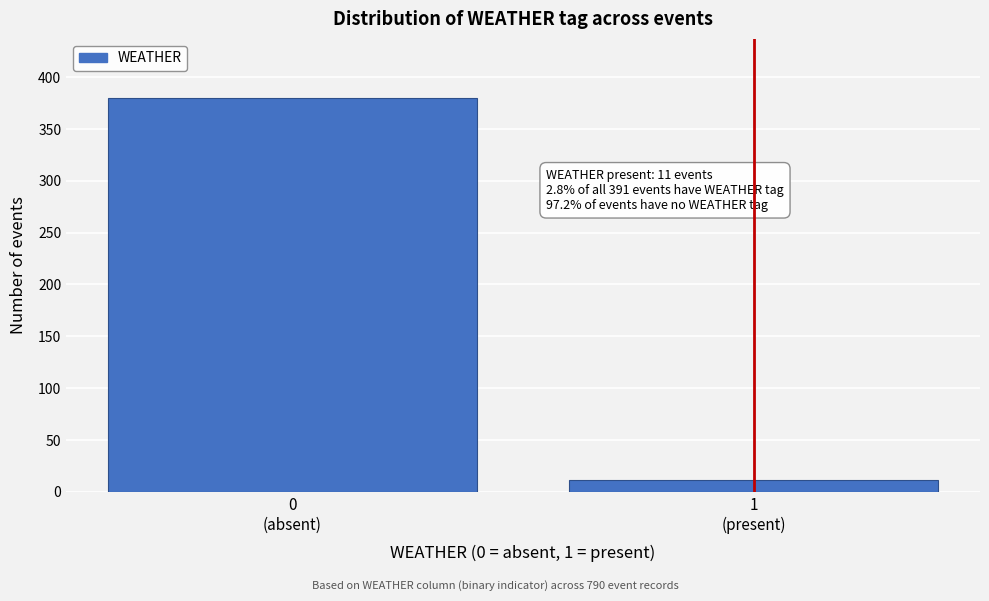

Reading right to left, list all the values displayed in this chart.

11	380